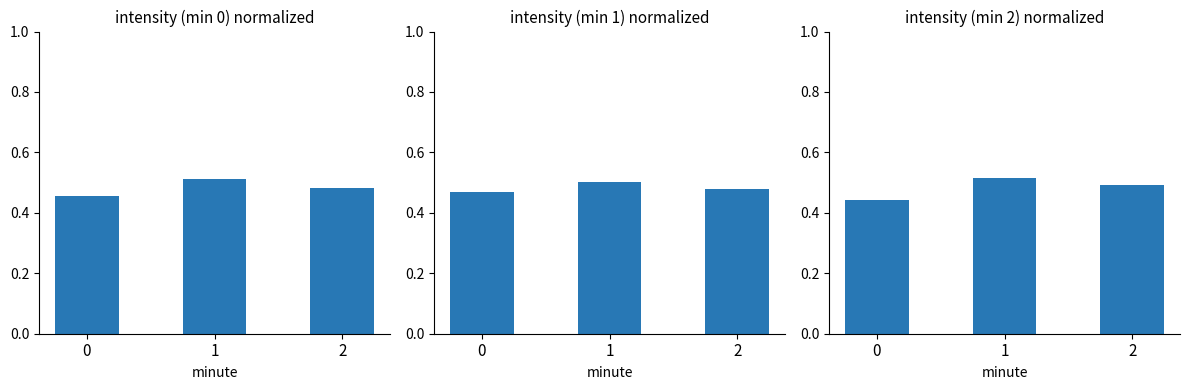

What is the value of the intensity (min 1) normalized bar at the 1st from the left?

0.5